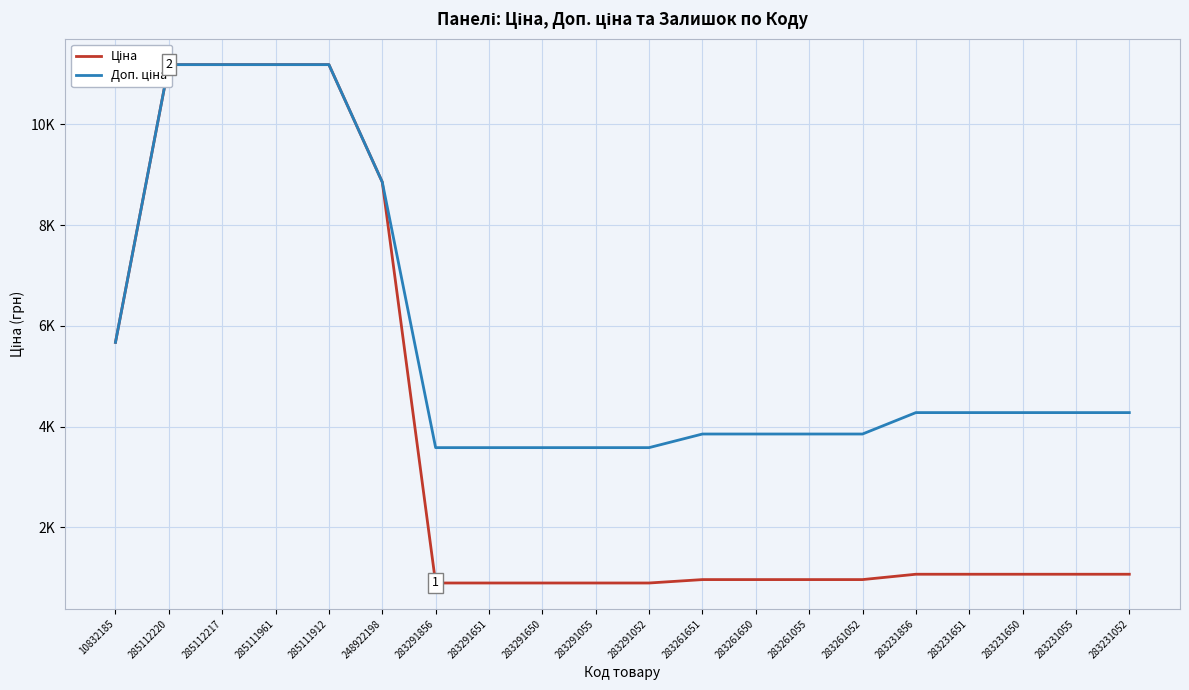

At how many categories does at least one series exceed 6672?

5